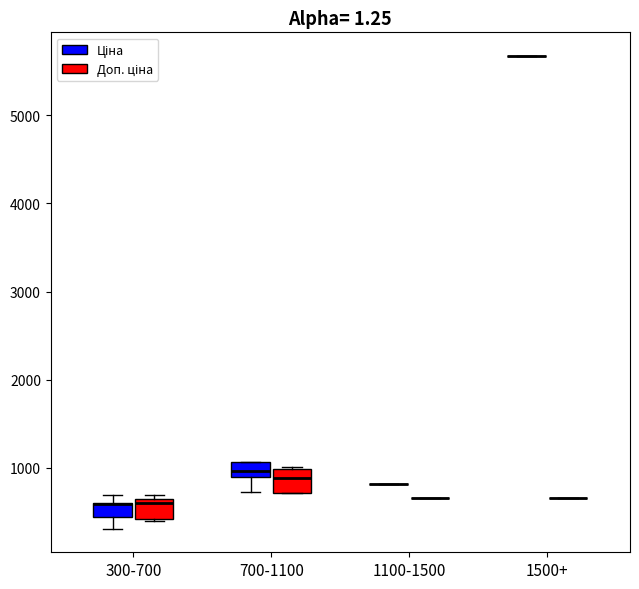

Reading left to right, transcribe this box plot: for each box, give where its median line is, the range the box spans, and where its two whiskers end, as read against the y-axis. The values are not printed on the chart, so give them approximately, as read against the axis.

300-700 (Ціна): median 600 (drawn on the box's upper edge), box 400 to 600, whiskers 300 to 700
300-700 (Доп. ціна): median 600 (just below the box's upper edge), box 400 to 600, whiskers 400 to 700
700-1100 (Ціна): median 1000, box 900 to 1100, whiskers 700 to 1100
700-1100 (Доп. ціна): median 900, box 700 to 1000, whiskers 700 to 1000
1100-1500 (Ціна): box collapsed to a line at 800, whiskers 800 to 800
1100-1500 (Доп. ціна): box collapsed to a line at 700, whiskers 700 to 700
1500+ (Ціна): box collapsed to a line at 5700, whiskers 5700 to 5700
1500+ (Доп. ціна): box collapsed to a line at 700, whiskers 700 to 700